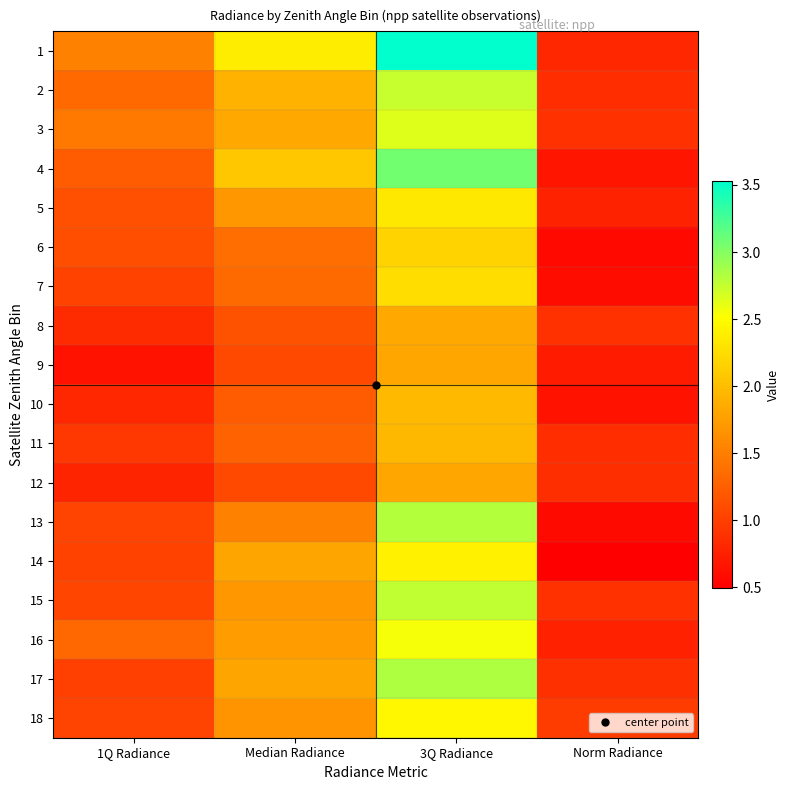

What is the total value across all series at 3Q Radiance?

44.0